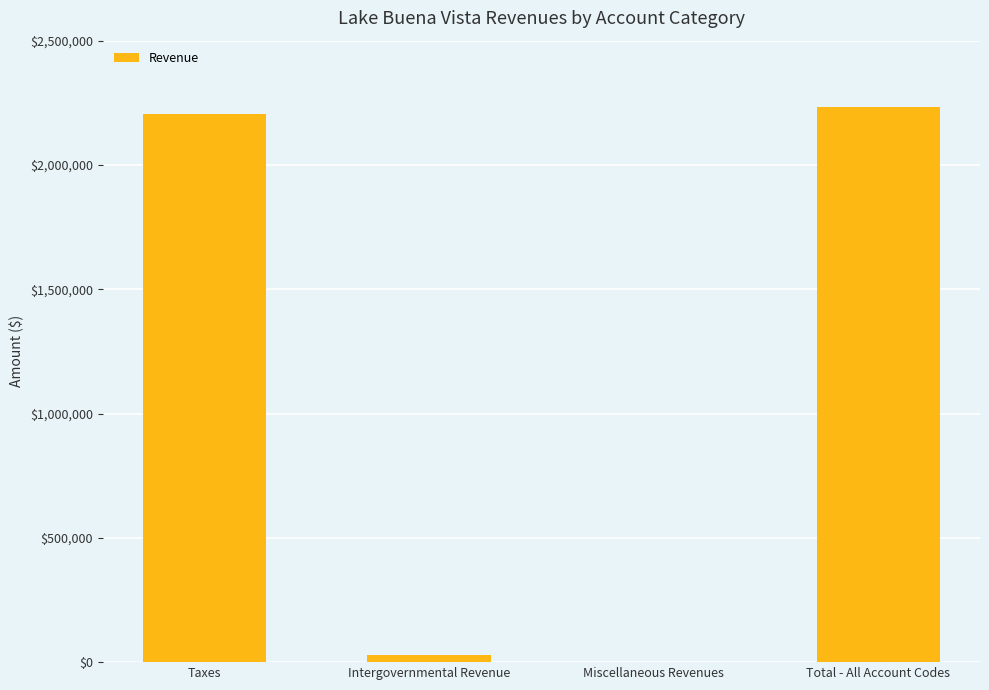

The chart shows a value of 3815731 at Taxes. True or false?

False